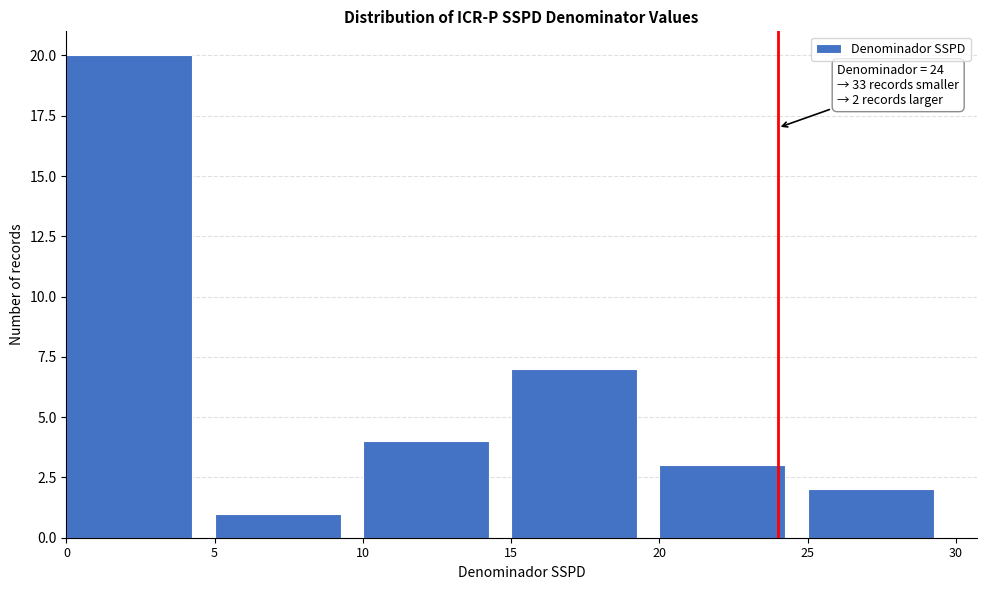

Which range on the x-axis has the tallest bar?

0 to 5